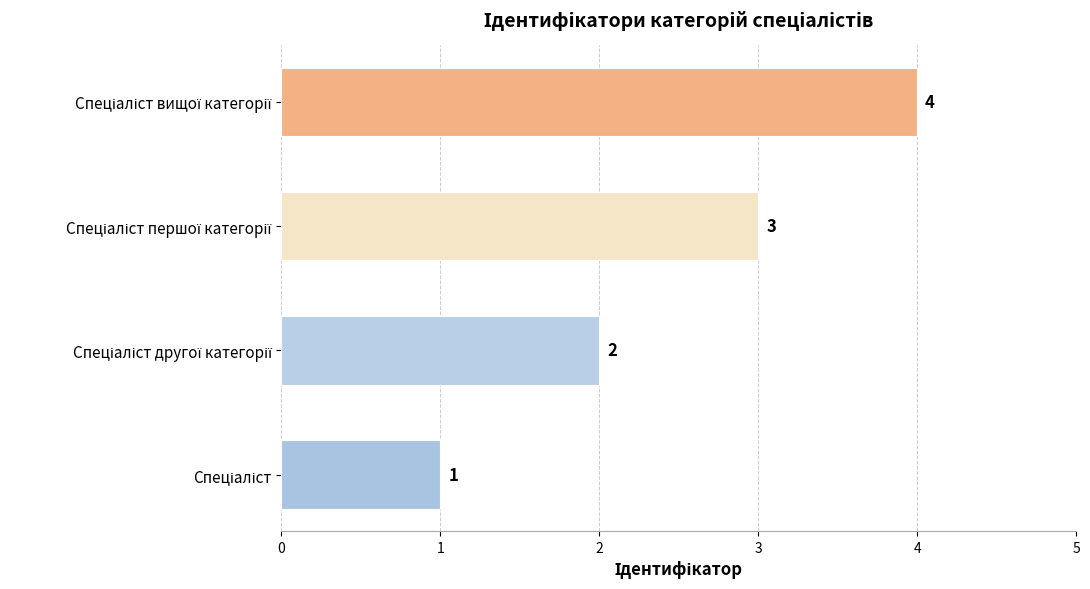

What is the greatest value displayed?

4